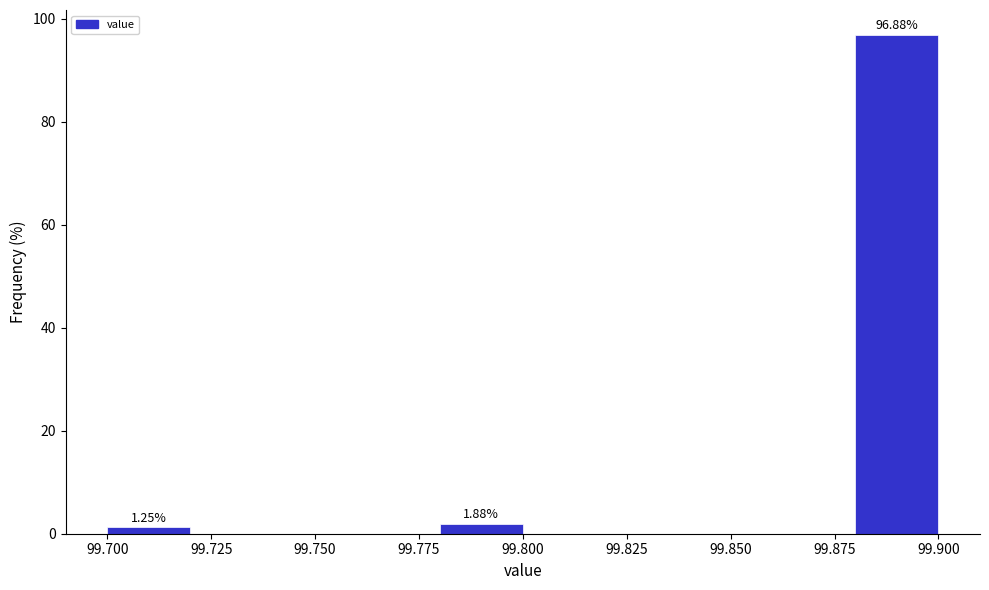

Over which range of the x-axis is the bar tallest?

99.88 to 99.90